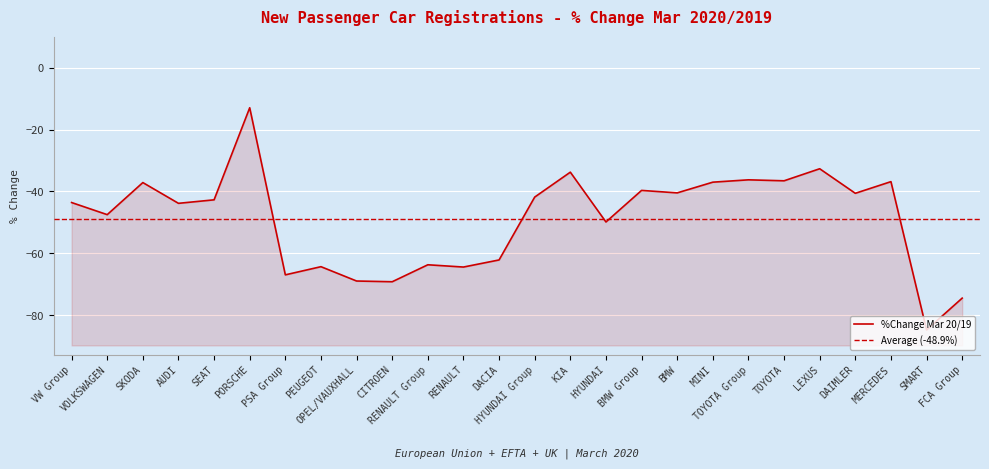

What is the value of the 9th point from the left?

-68.9